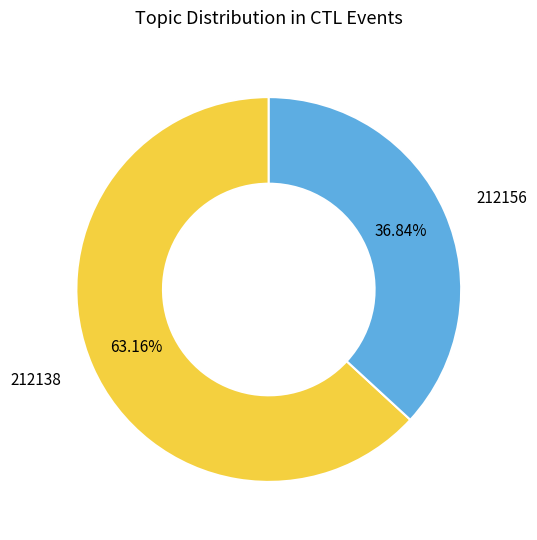

To the nearest percent, what is the difference between the largest and smallest slice percentages?

26%